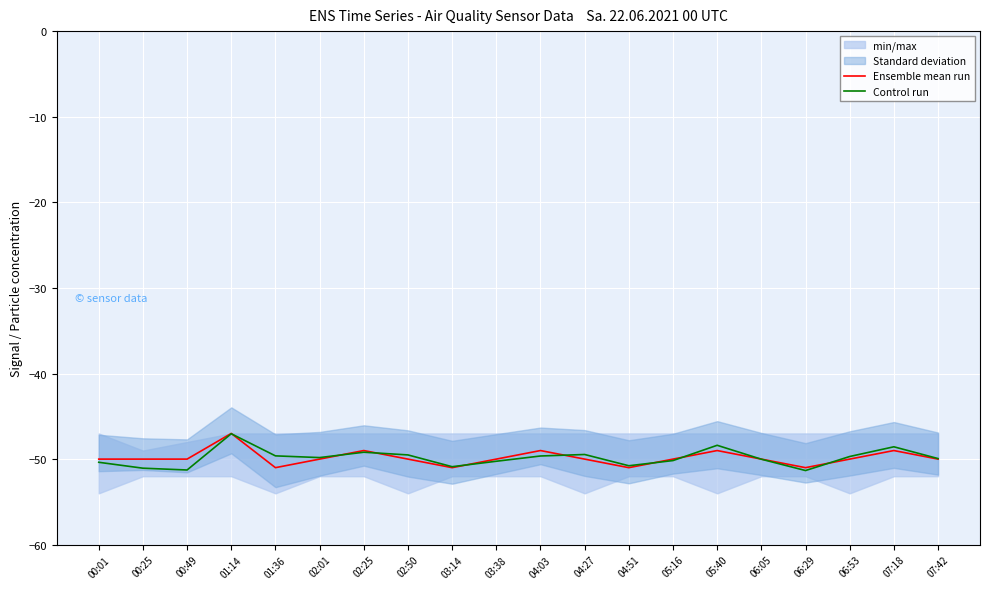

Between 00:49 and 04:51, which series saw the biggest shift?

Ensemble mean run